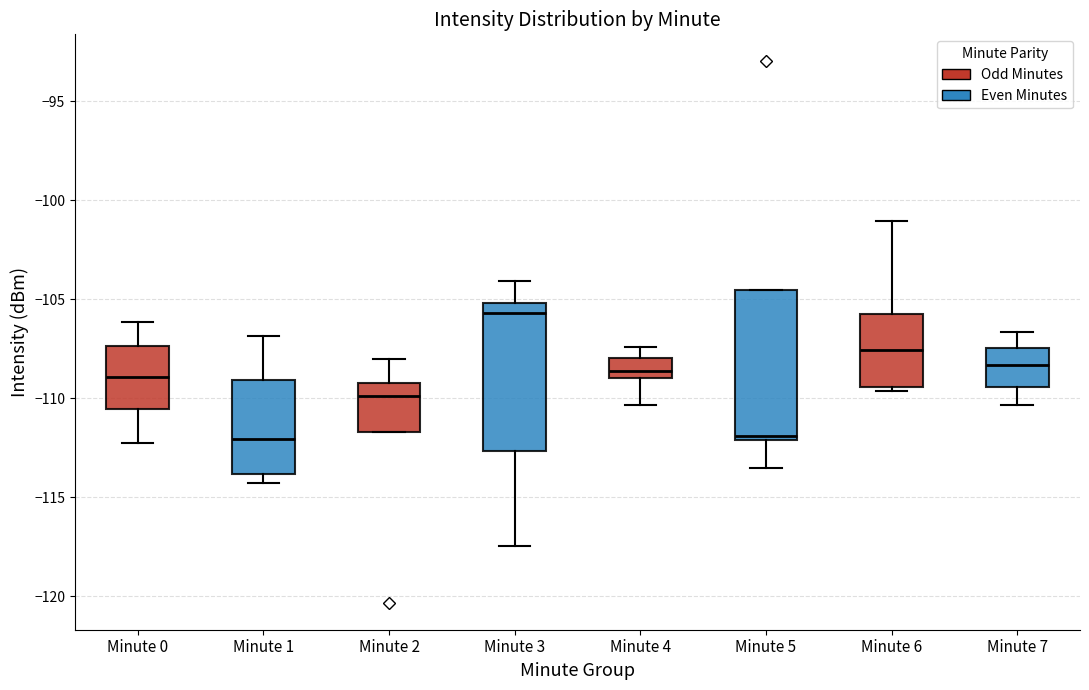

Which box's median line is the highest?

Minute 3